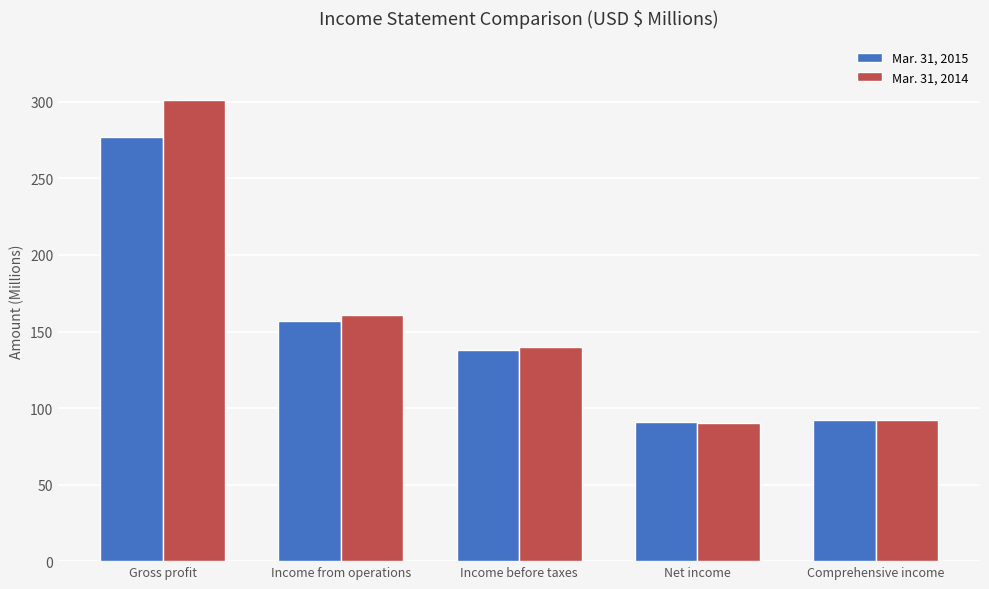

What is the value of the Mar. 31, 2015 bar at the 5th from the left?

92.4